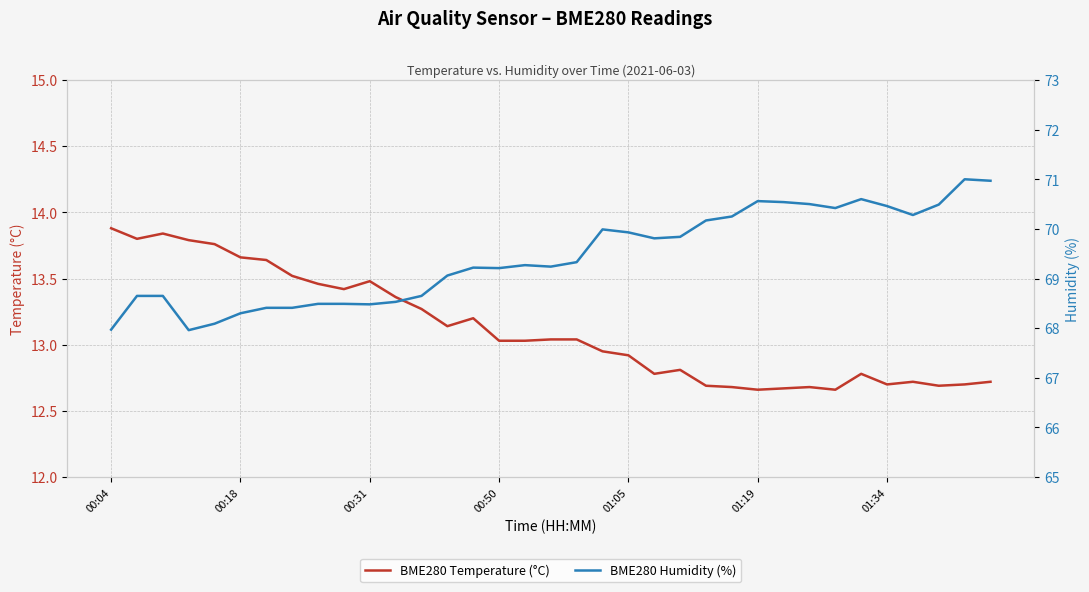

What is the difference between the maximum and minimum values in the BME280 Temperature (°C) series?

1.2